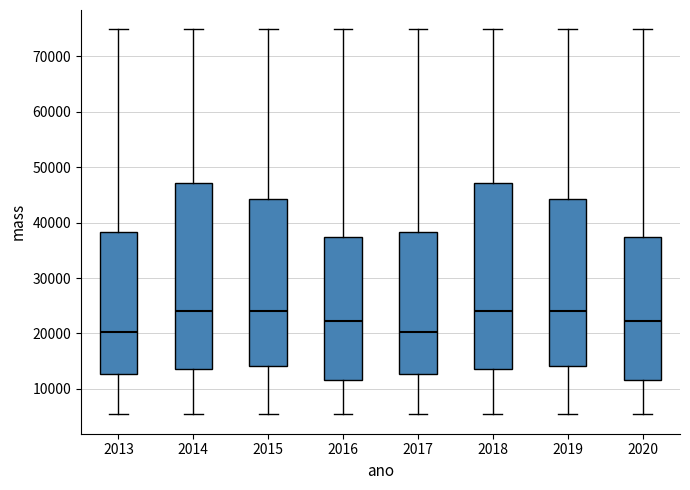

Reading left to right, read every box against the y-axis: the position of its median line, the range the box covers, and the ends of its whiskers. The values are not printed on the chart, so give them approximately, as read against the axis.

2013: median 20000, box 13000 to 38000, whiskers 5000 to 75000
2014: median 24000, box 14000 to 47000, whiskers 5000 to 75000
2015: median 24000, box 14000 to 44000, whiskers 5000 to 75000
2016: median 22000, box 12000 to 37000, whiskers 5000 to 75000
2017: median 20000, box 13000 to 38000, whiskers 5000 to 75000
2018: median 24000, box 14000 to 47000, whiskers 5000 to 75000
2019: median 24000, box 14000 to 44000, whiskers 5000 to 75000
2020: median 22000, box 12000 to 37000, whiskers 5000 to 75000